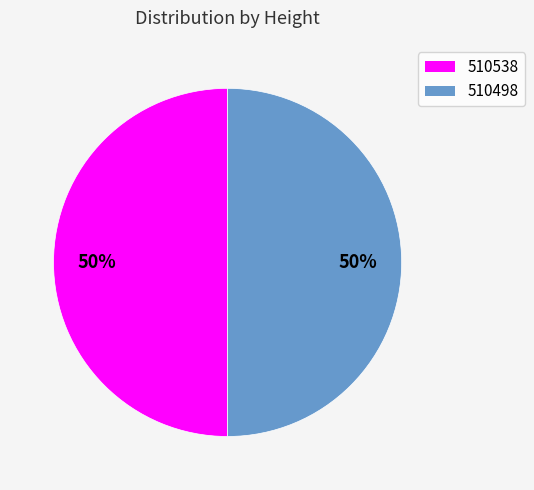

To the nearest percent, what percentage of the pie is 510538?

50%